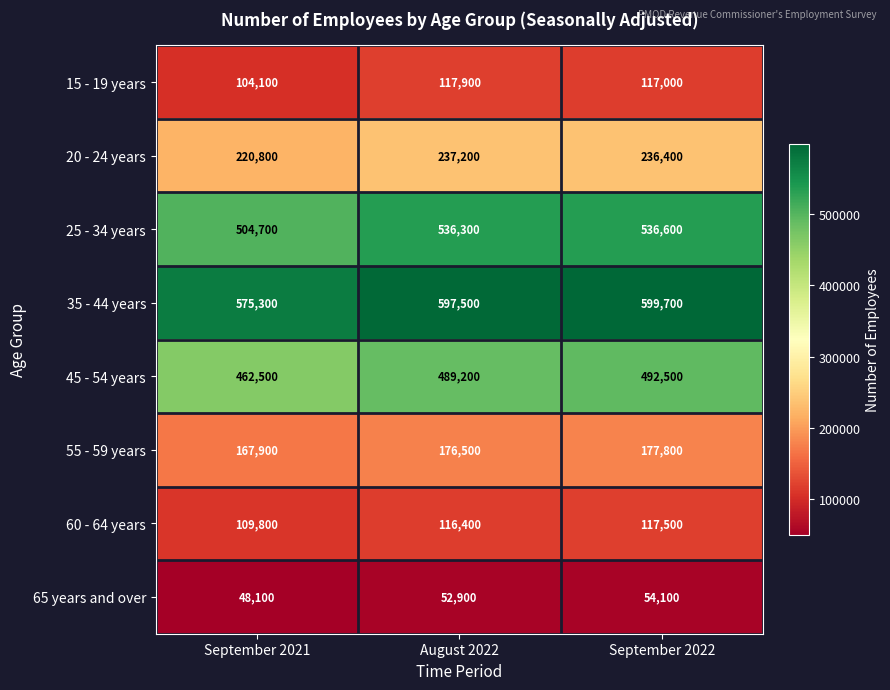

At September 2021, list the series in order from smallest to largest.

65 years and over, 15 - 19 years, 60 - 64 years, 55 - 59 years, 20 - 24 years, 45 - 54 years, 25 - 34 years, 35 - 44 years